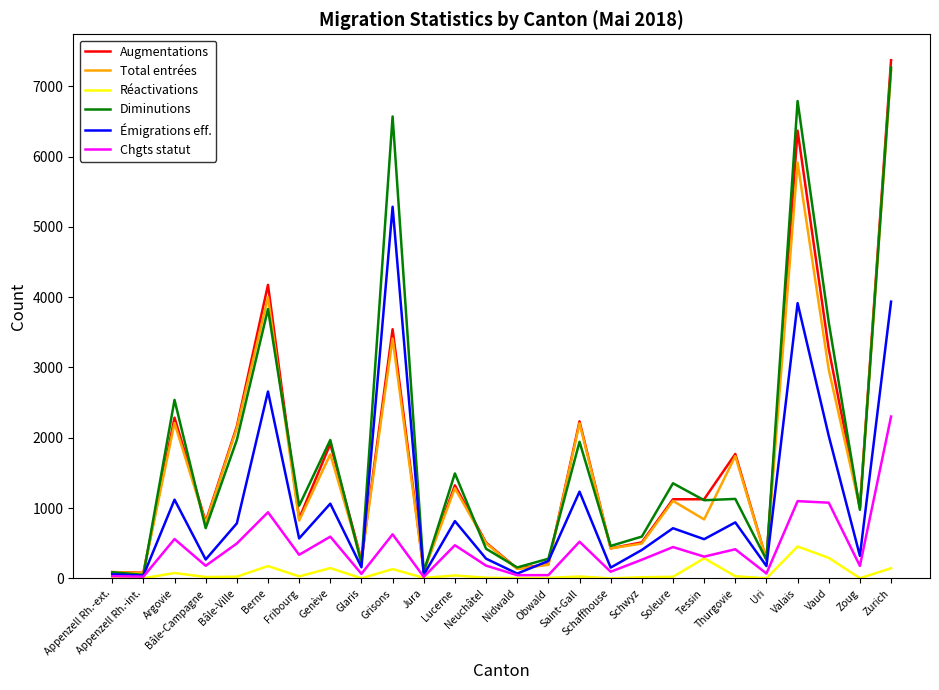

Which series has the largest range (max minus min)?

Augmentations